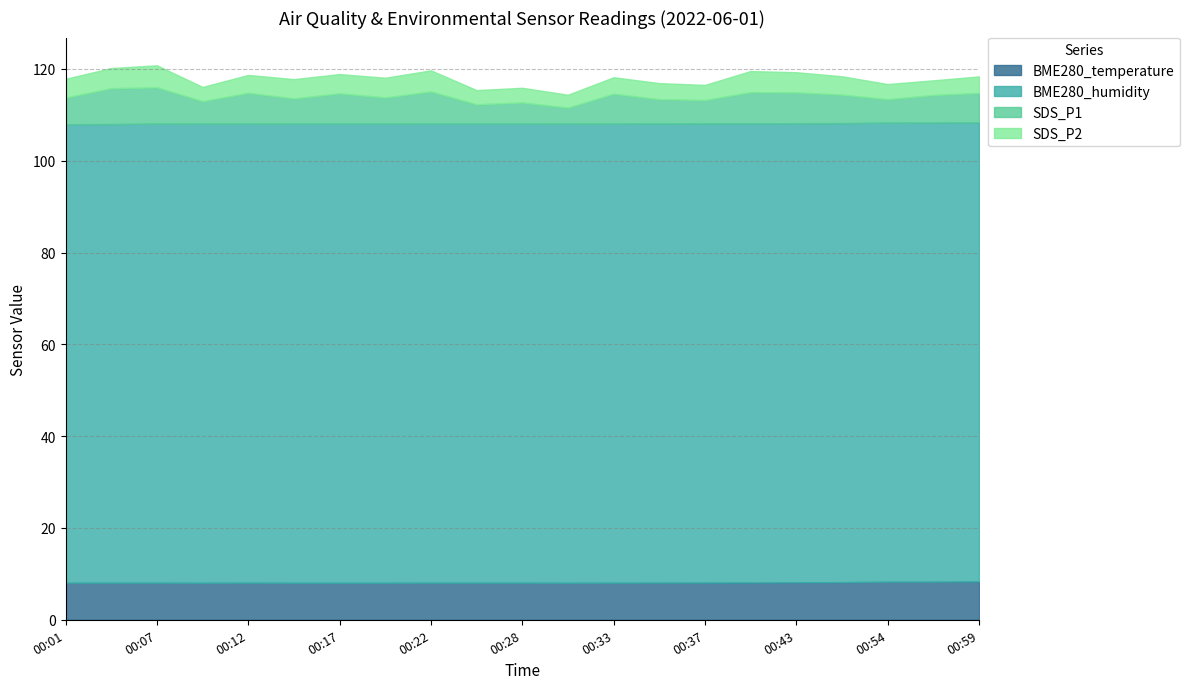

Read the BME280_temperature value at 00:07.

8.1